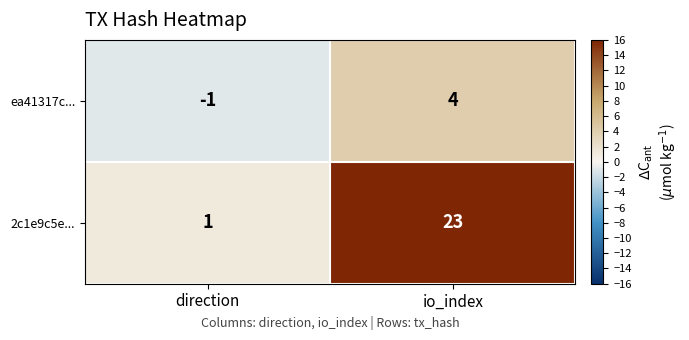

Count the number of data series in this chart.

2